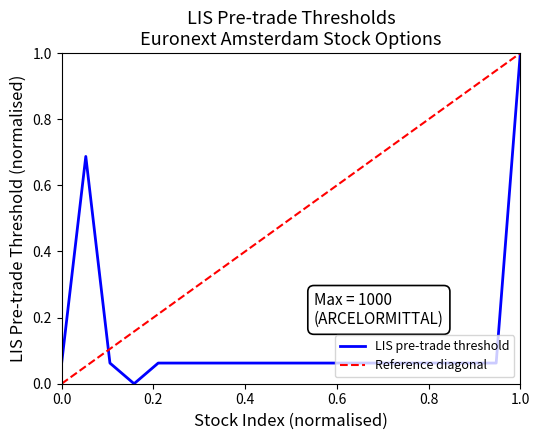

Reading left to right, list all the values displayed in this chart.

0.1	0.7	0.1	0.0	0.1	0.1	0.1	0.1	0.1	0.1	0.1	0.1	0.1	0.1	0.1	0.1	0.1	0.1	0.1	1.0